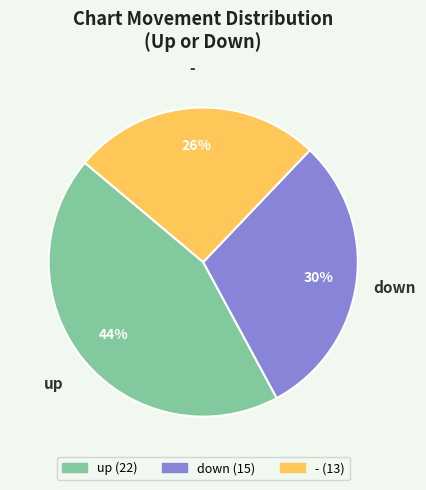

Do down and - together represent more than half of the pie?

Yes